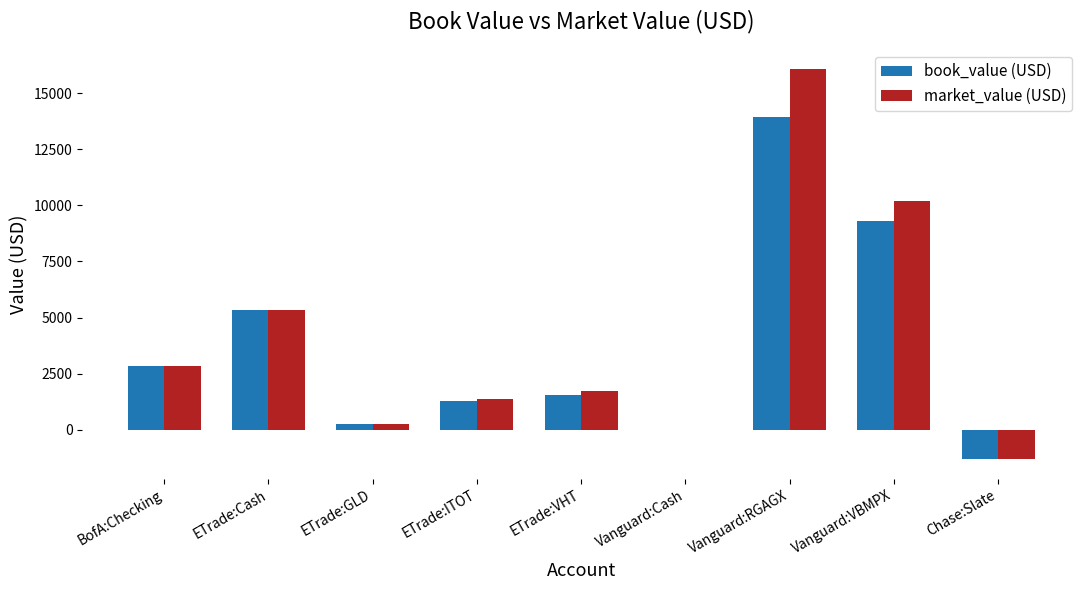

What is the average value of the market_value (USD) series?

4052.1